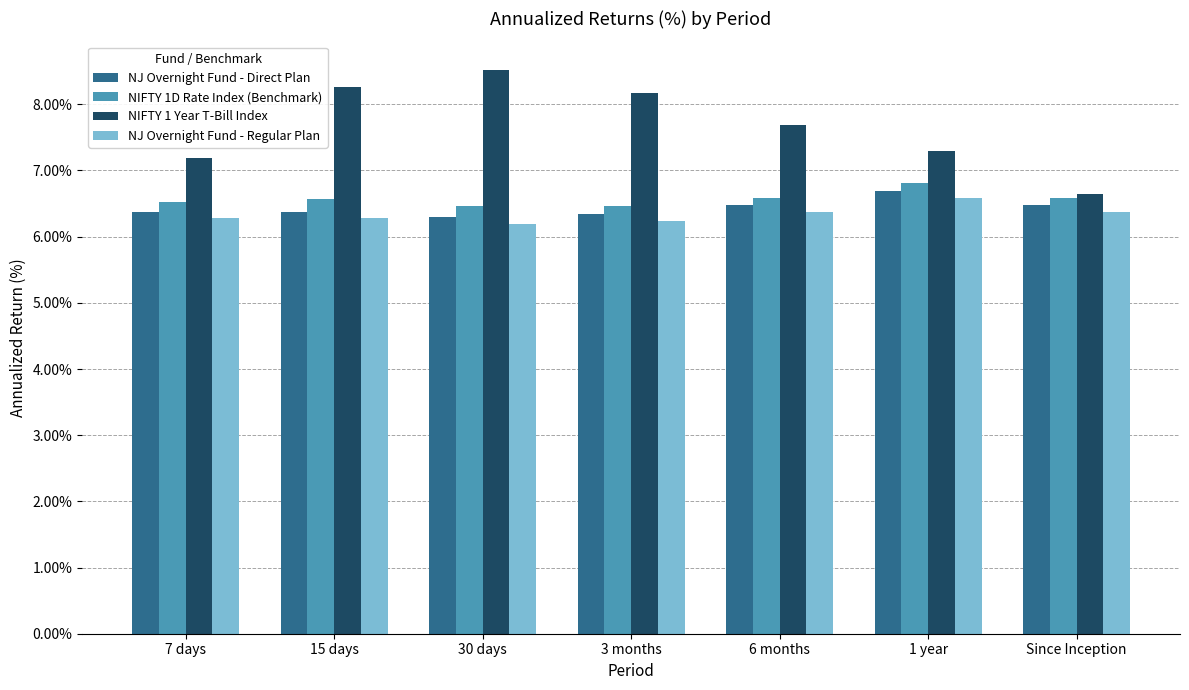

Are the bars grouped side by side (vs. stacked)?

Yes